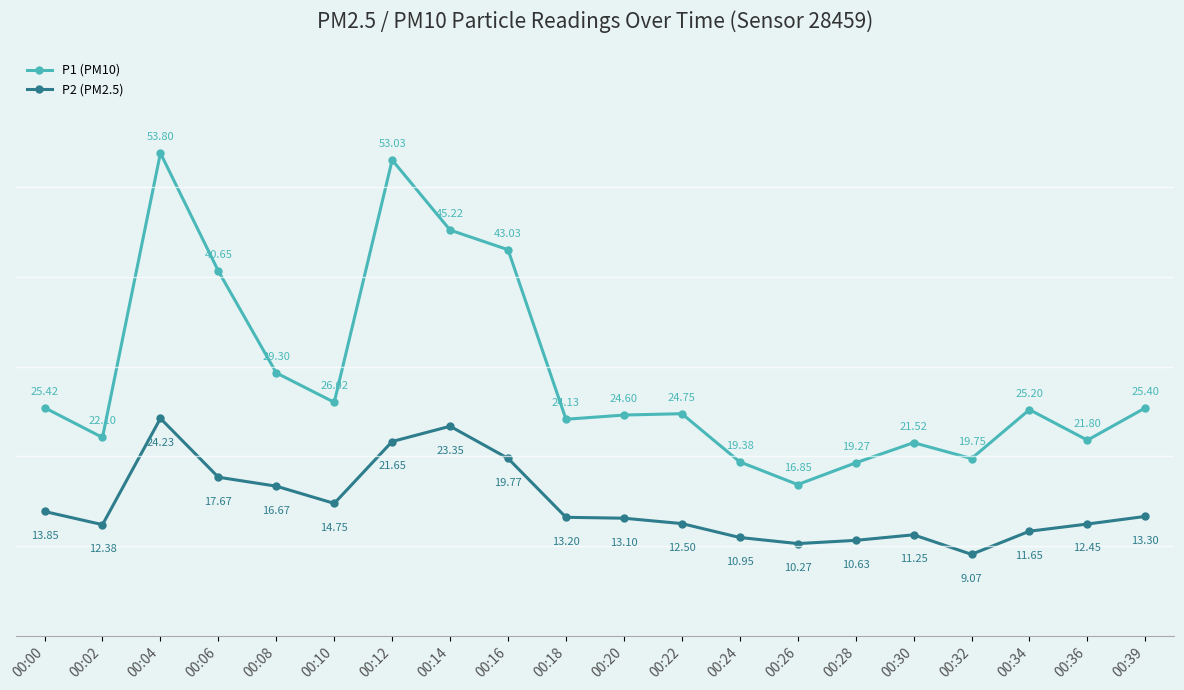

In P2 (PM2.5), how many points are lower than both neighbors (excluding endpoints)?

4